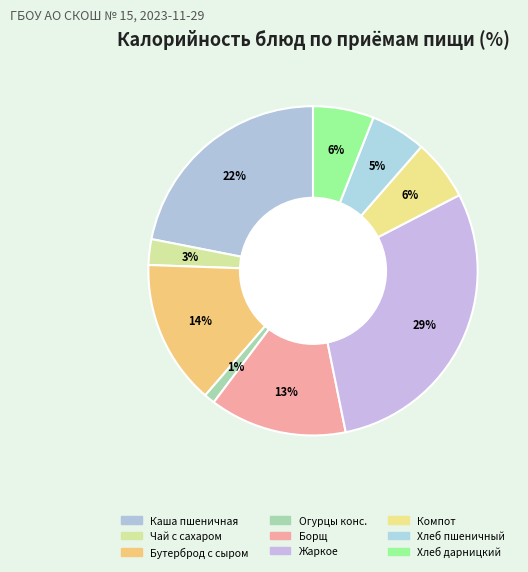

To the nearest percent, what percentage of the pie is Хлеб дарницкий?

6%